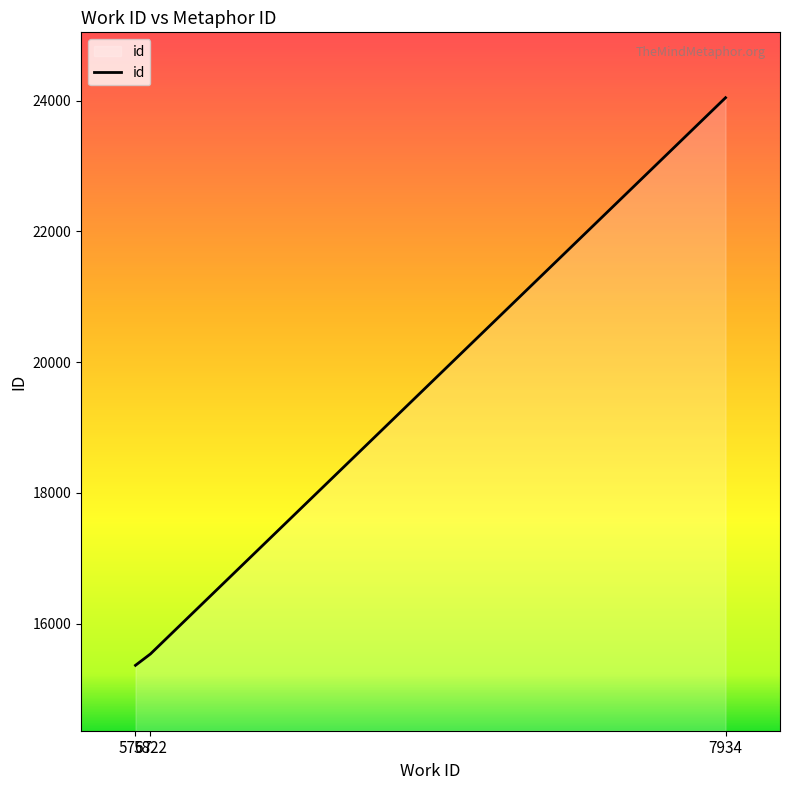

Is it true that the value at 5822 is 15538?

True